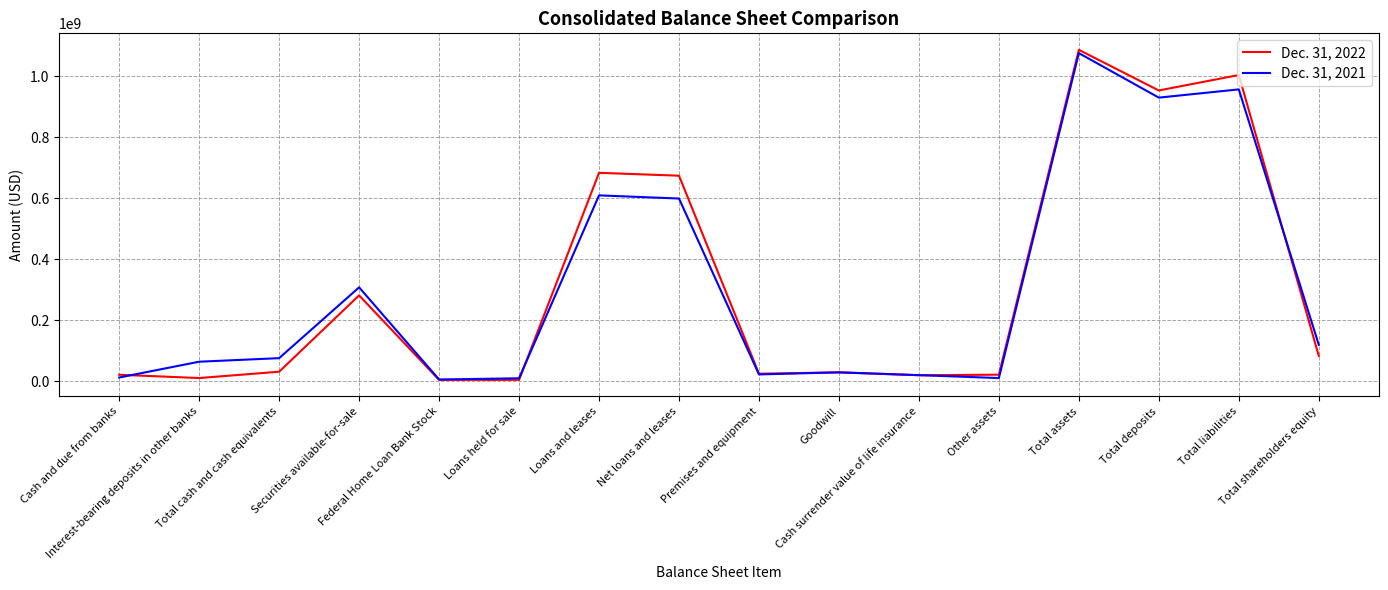

Count the number of categories in the chart.

16